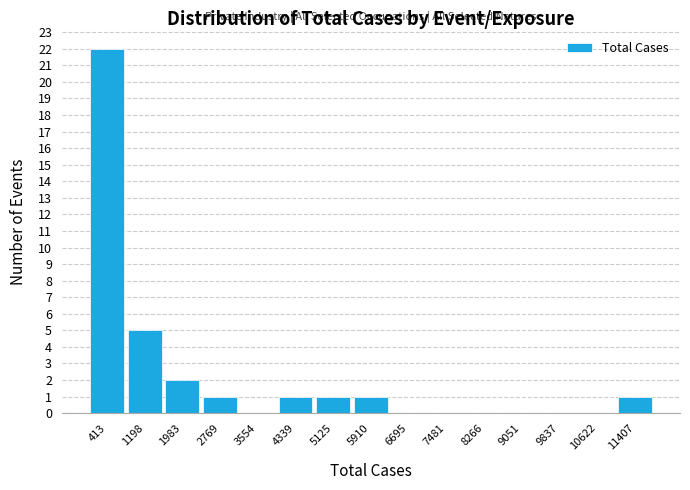

Which range on the x-axis has the tallest bar?

0 to 800